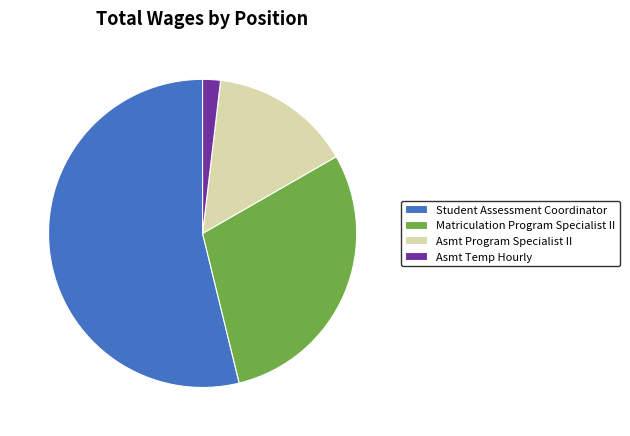

Which category accounts for the majority?

Student Assessment Coordinator